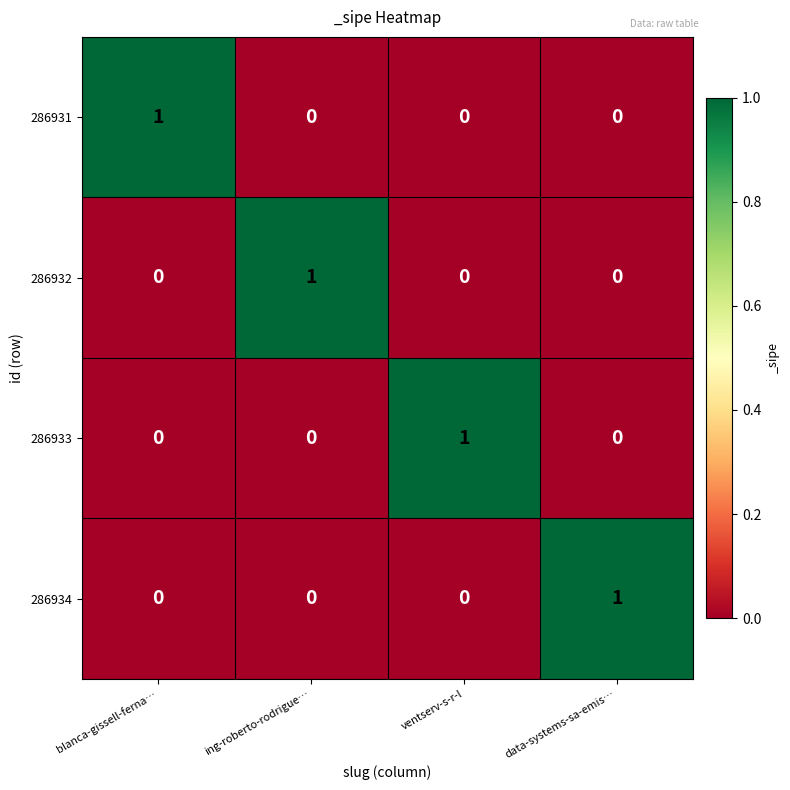

At how many categories does at least one series exceed 0?

4